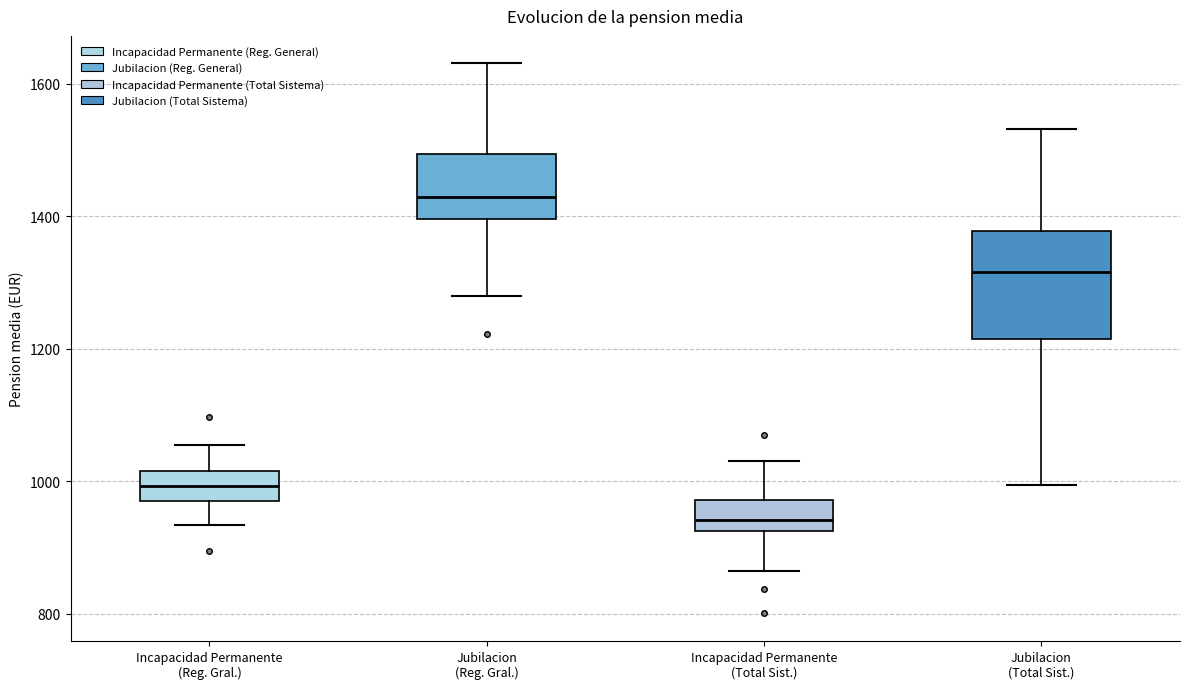

Where is the lower edge of the box for Jubilacion (Total Sist.) on the y-axis? The values are not printed on the chart, so give them approximately, as read against the axis.

1220